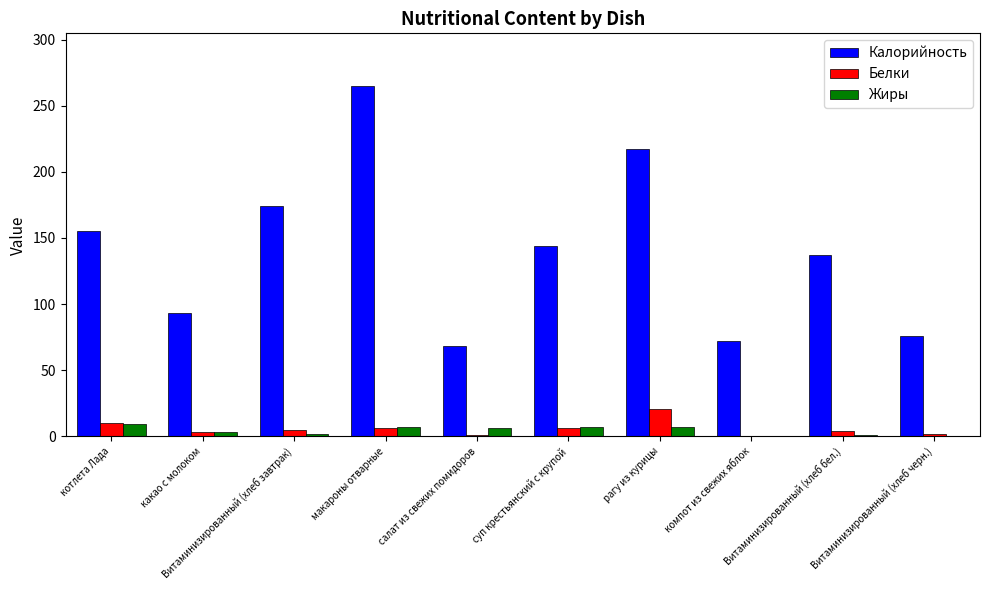

How many groups of bars are there?

10